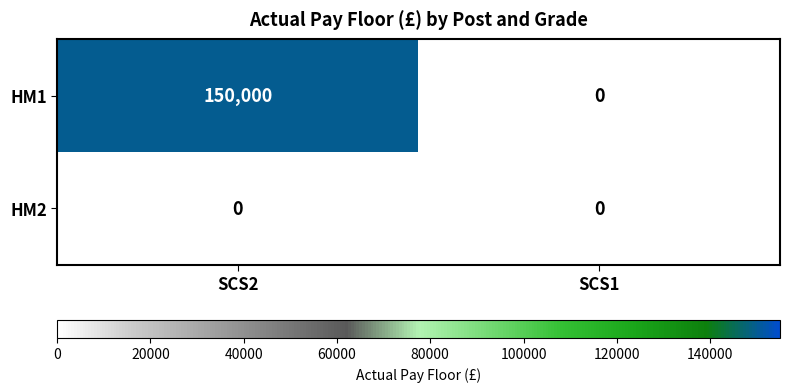

Reading left to right, extract all data points from this chart.

HM1: 150000	0
HM2: 0	0